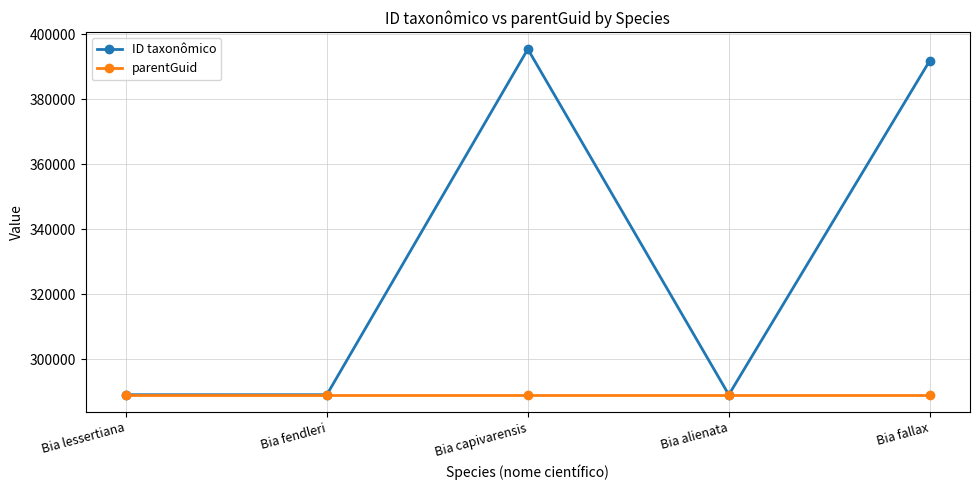

List the series in order of their overall mean, highest first.

ID taxonômico, parentGuid